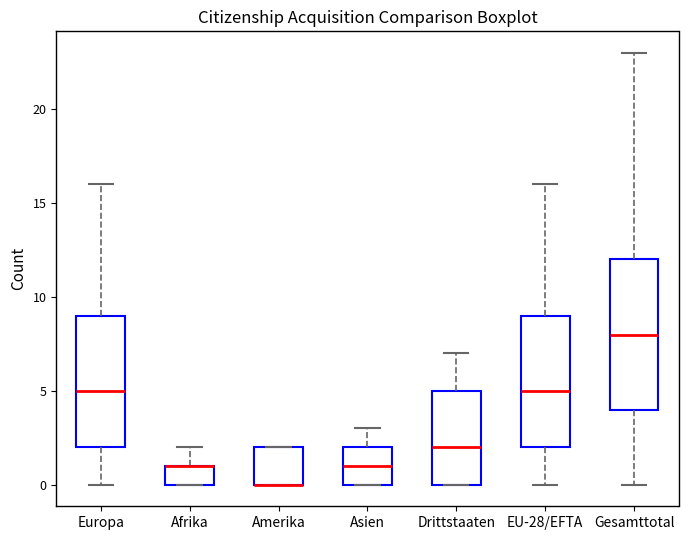

Where does the lower whisker of the box for Gesamttotal end on the y-axis? The values are not printed on the chart, so give them approximately, as read against the axis.

0